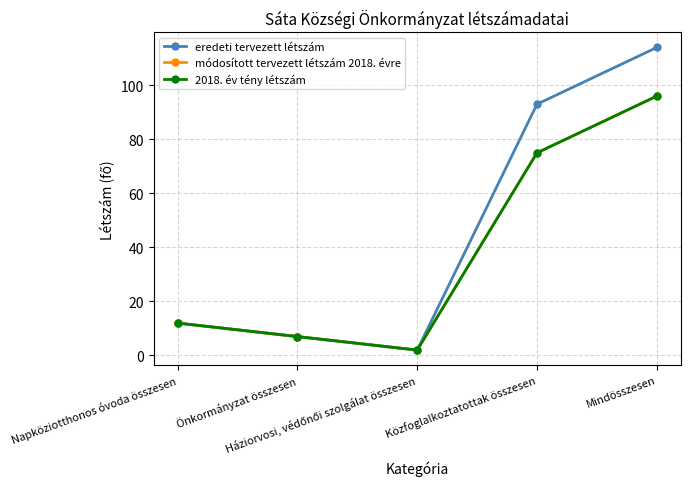

Where is the first local minimum for 2018. év tény létszám?

Háziorvosi, védőnői szolgálat összesen